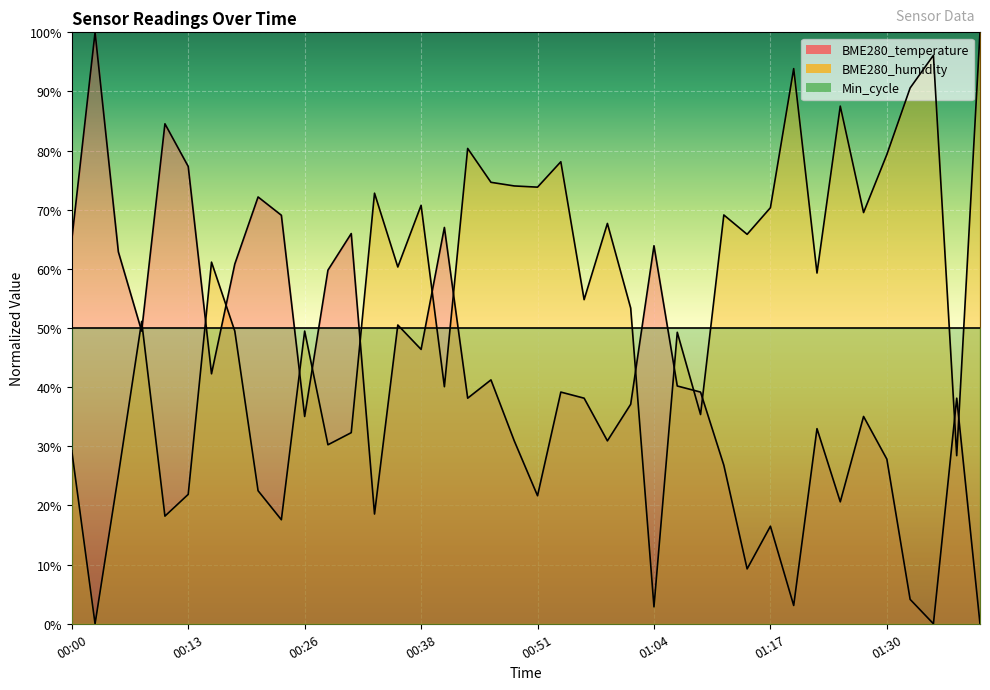

Between which two adjacent categories do BME280_humidity and BME280_temperature first intersect?

00:05 and 00:08